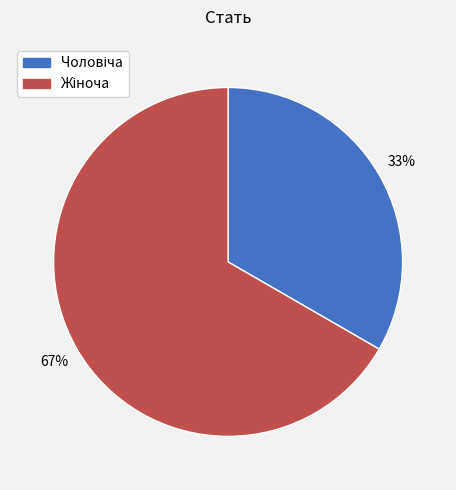

Does any single category account for the majority?

Yes